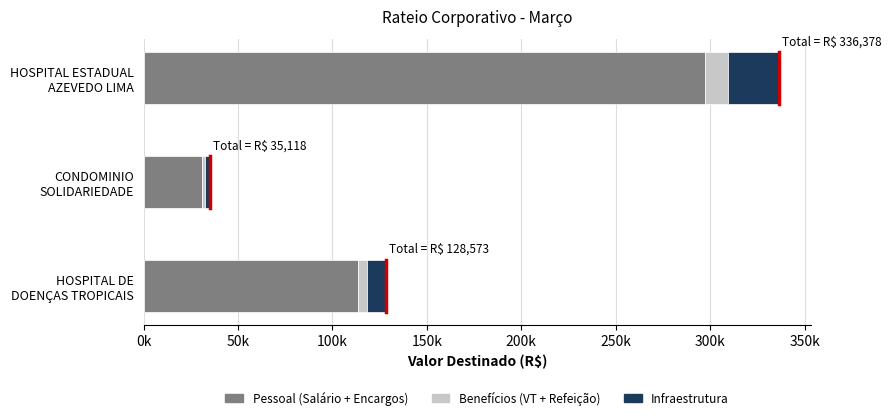

What are all the series names shown in the legend?

Pessoal (Salário + Encargos), Benefícios (VT + Refeição), Infraestrutura